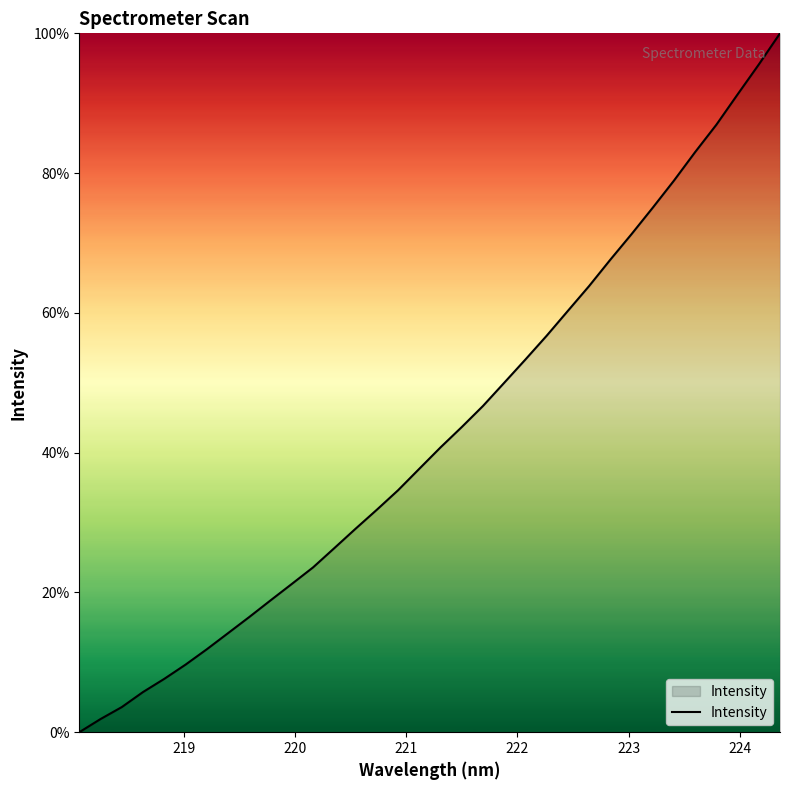

What is the maximum value shown in the chart?

100.0